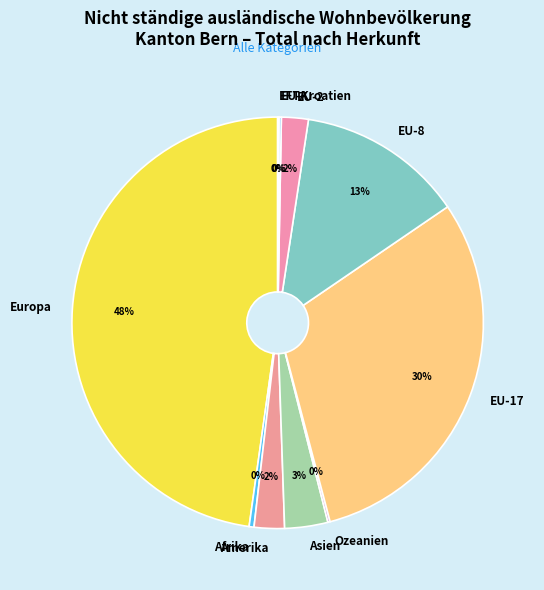

To the nearest percent, what portion does EU-2 represent?

2%